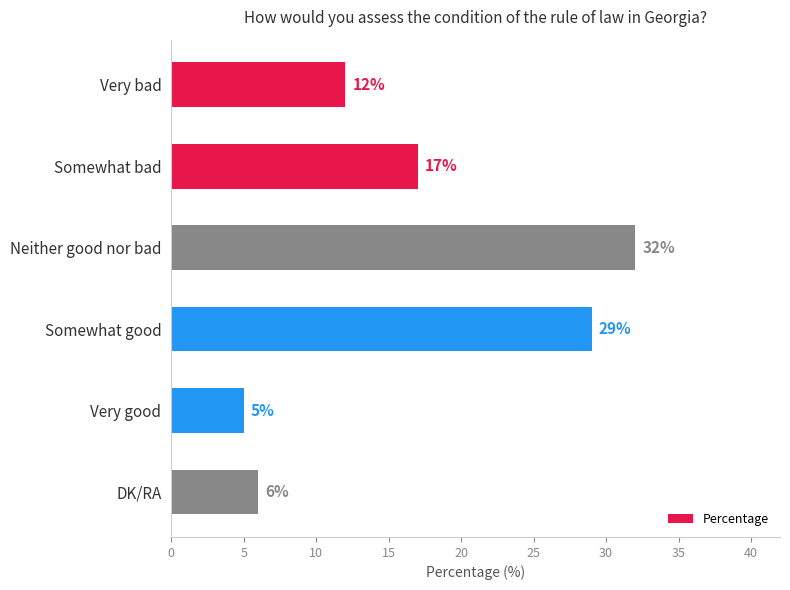

List the labels in order of value, smallest first.

Very good, DK/RA, Very bad, Somewhat bad, Somewhat good, Neither good nor bad